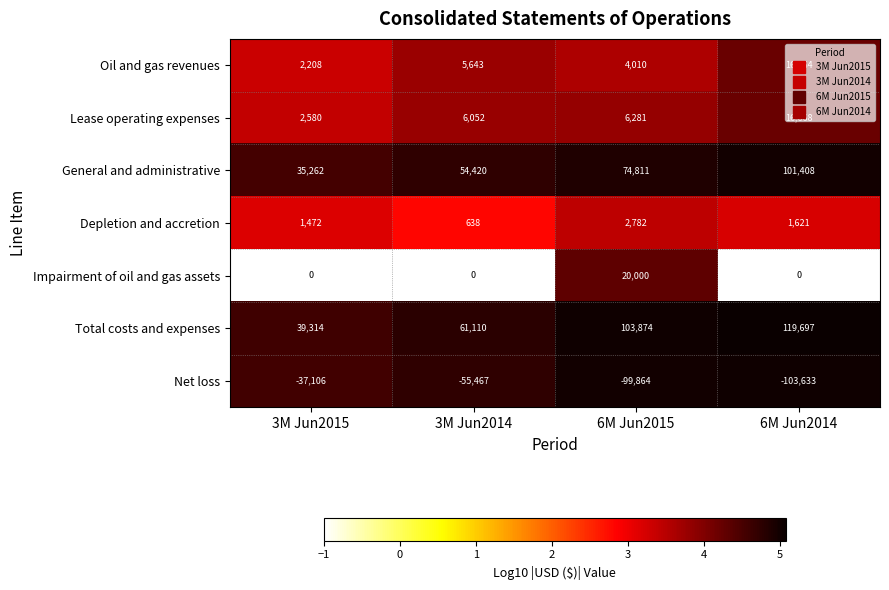

Read the Total costs and expenses value at 3M Jun2015.

39314